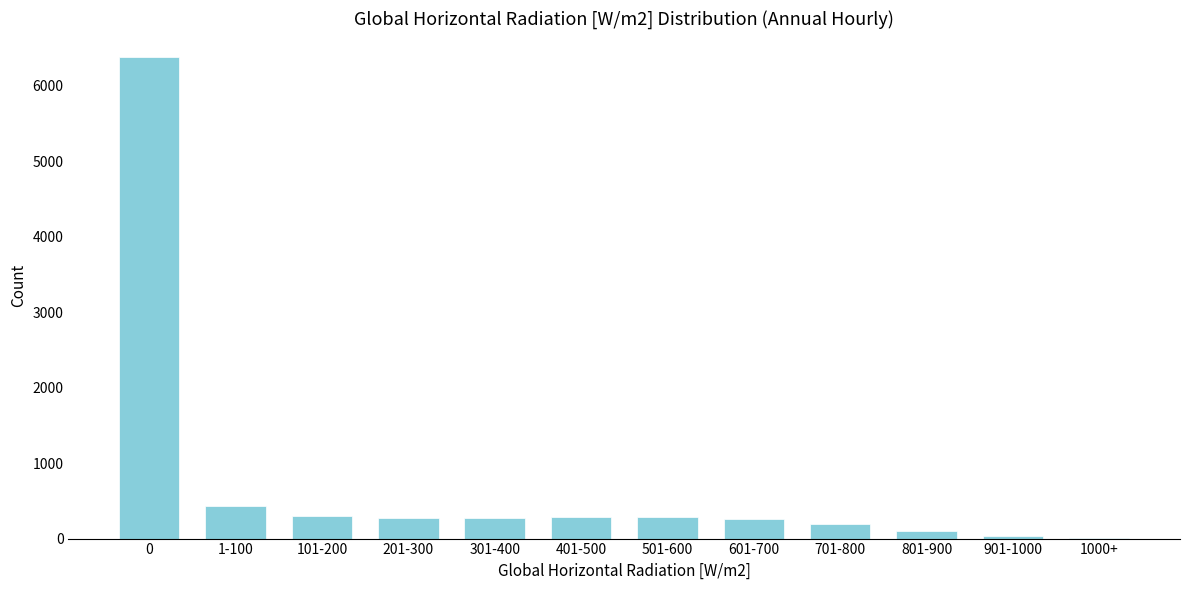

The value at 0 is 6382. True or false?

True